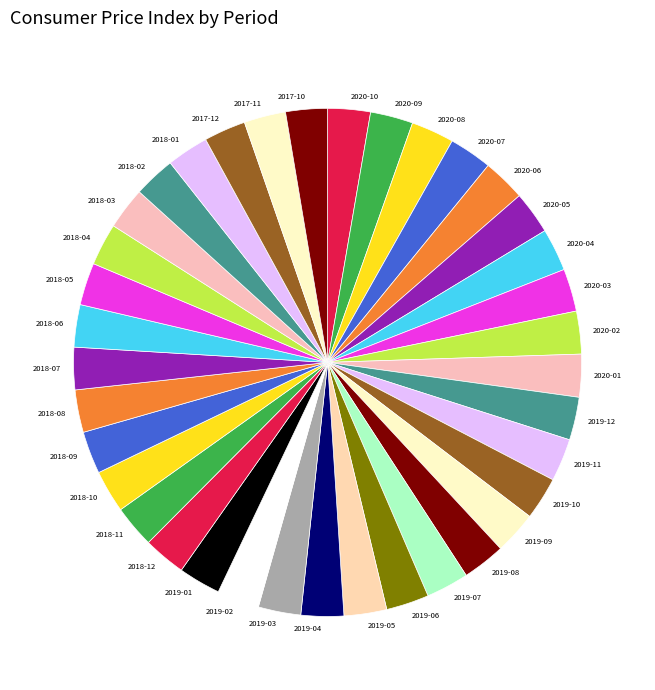

The 2019-02 slice represents 9% of the pie. True or false?

False